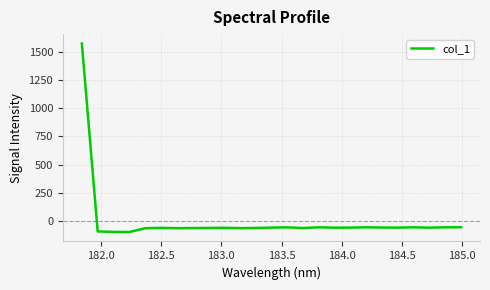

What is the maximum value shown in the chart?

1571.5